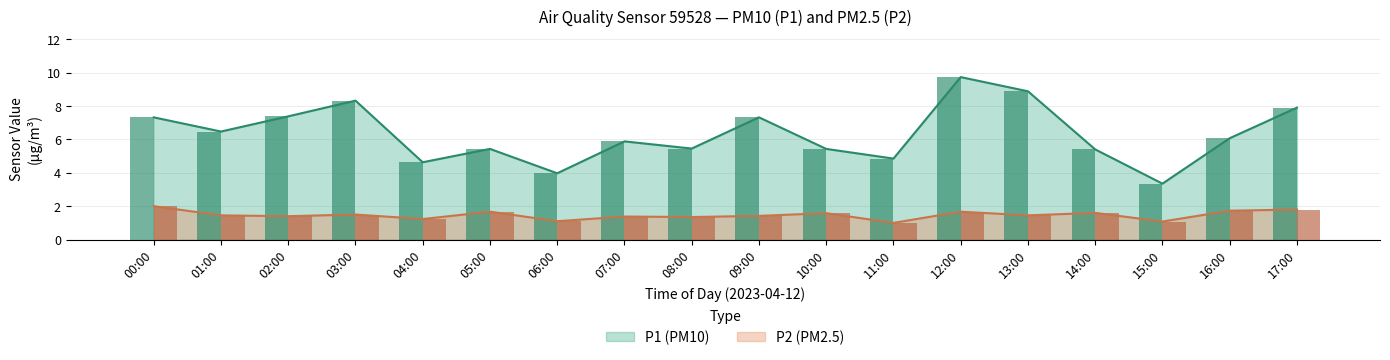

What position from the left is 10:00?

11